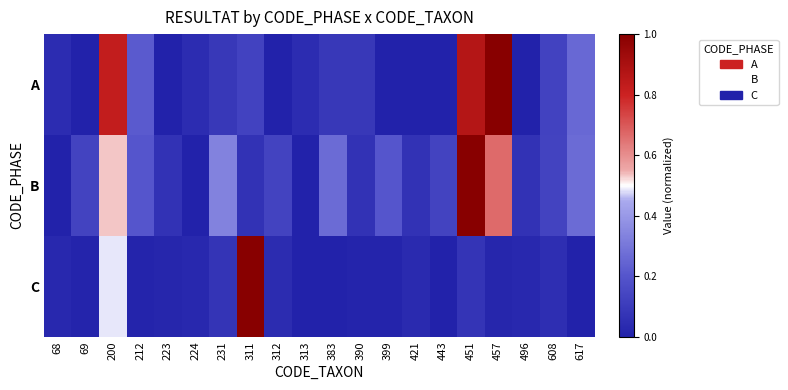

Which category has the lowest value across all series?

69